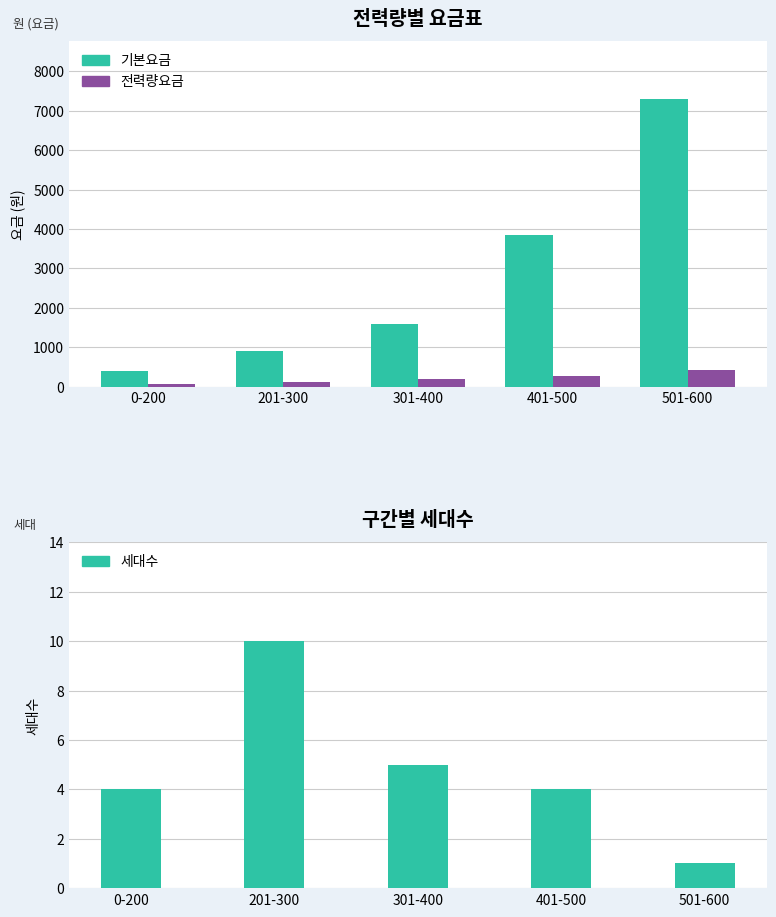

True or false: 세대수 has a value of 4.2 at 201-300.

False